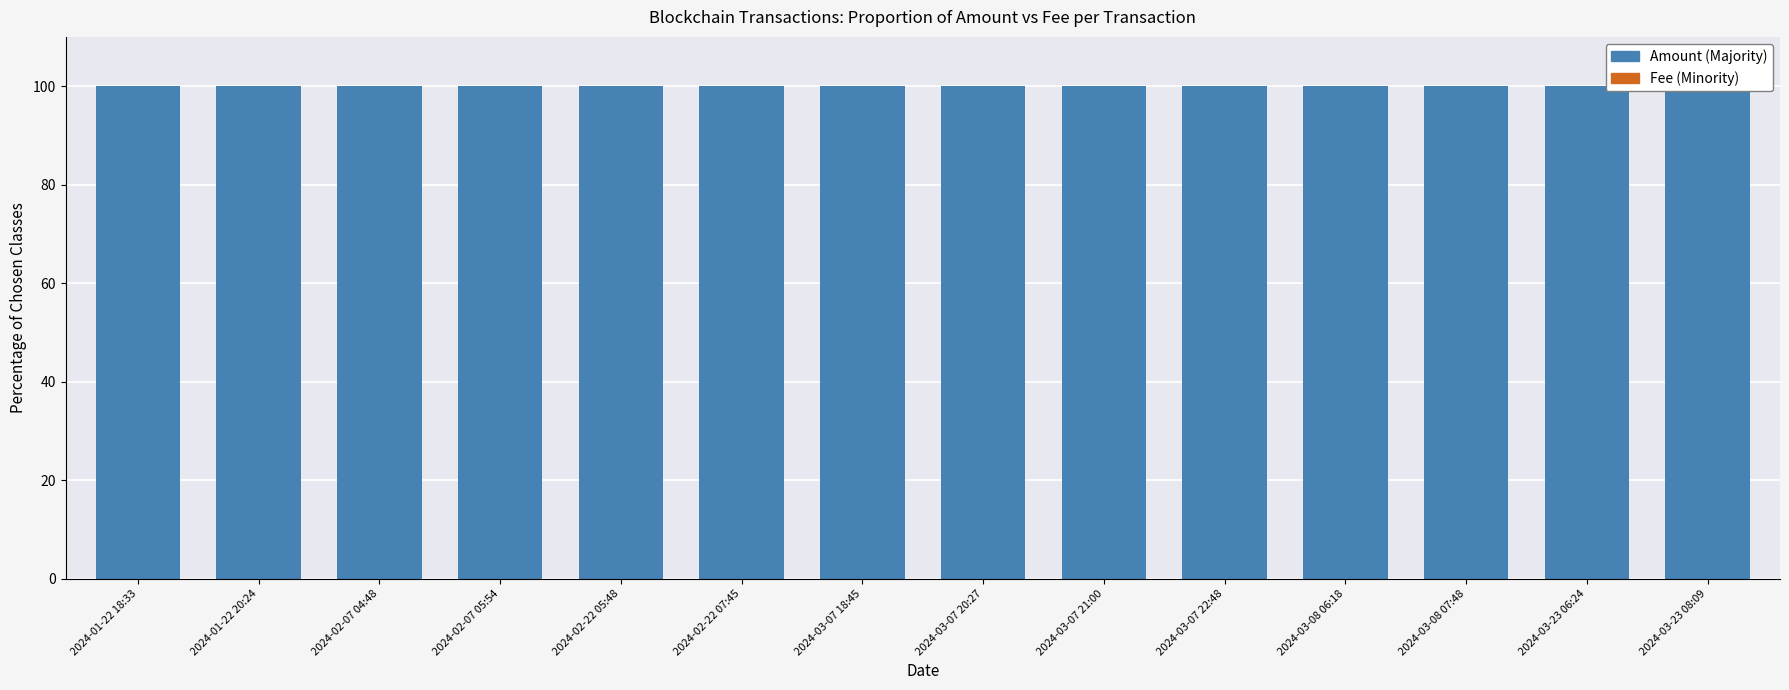

True or false: Amount (Majority) has a value of 33.9 at 2024-02-22 05:48.

False